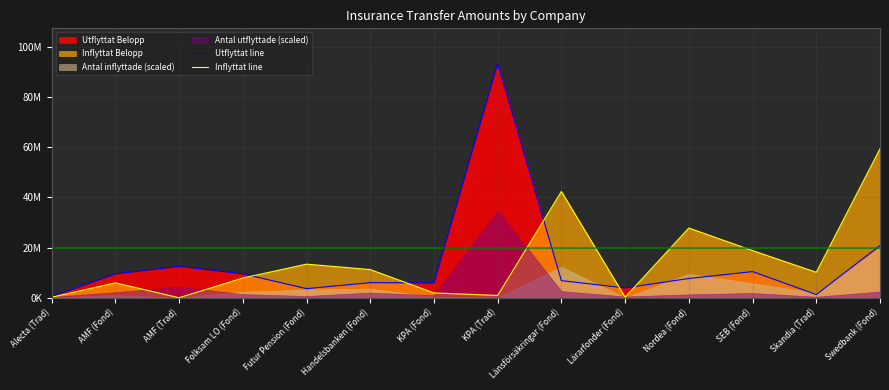

What is the value of the Inflyttat line point at the 11th from the left?

27817669.6